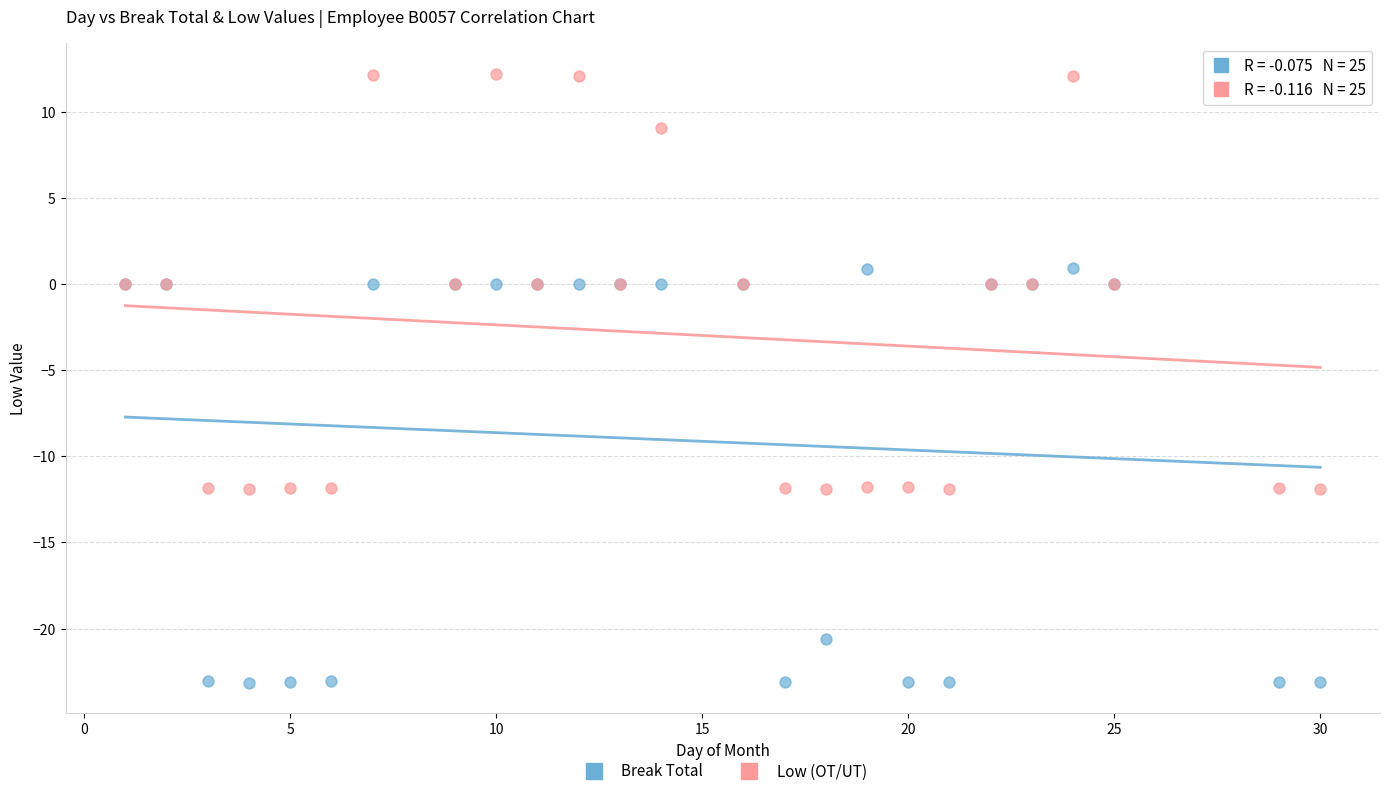

Which series reaches the maximum Y coordinate?

Low (OT/UT)